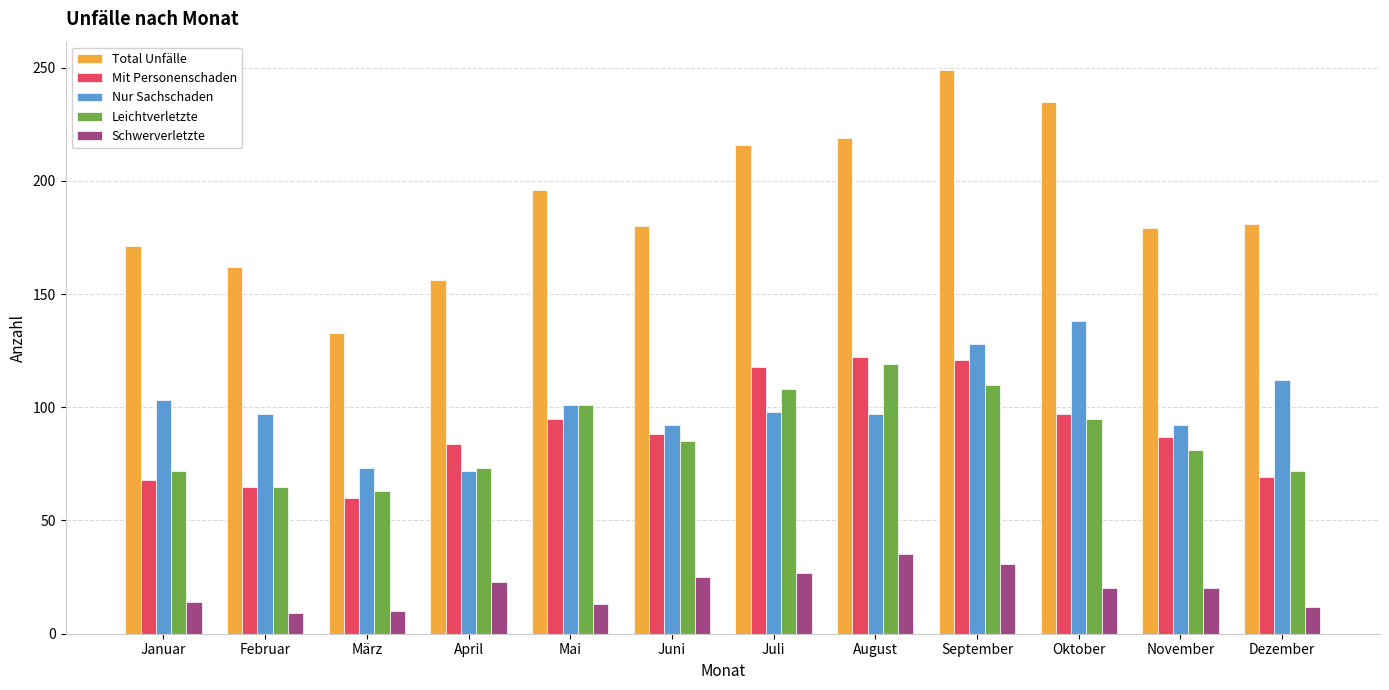

What position from the right is Januar?

12